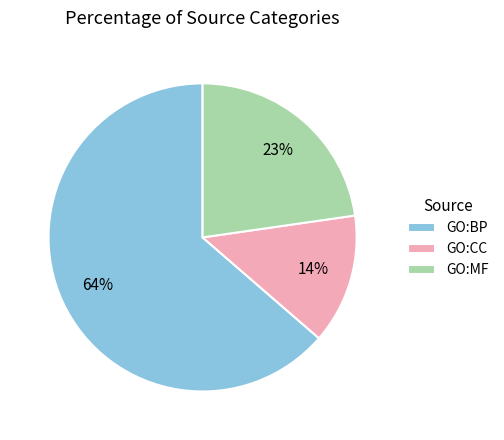

Is the sum of GO:BP and GO:MF greater than half?

Yes